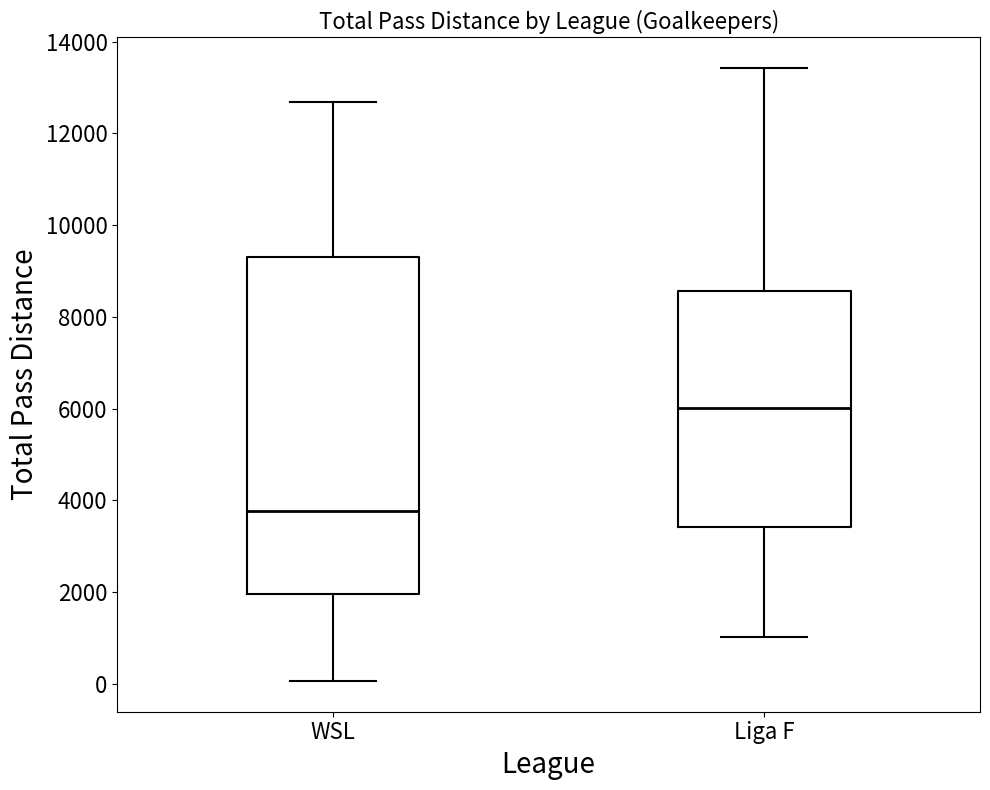

Which box has the highest median line?

Liga F